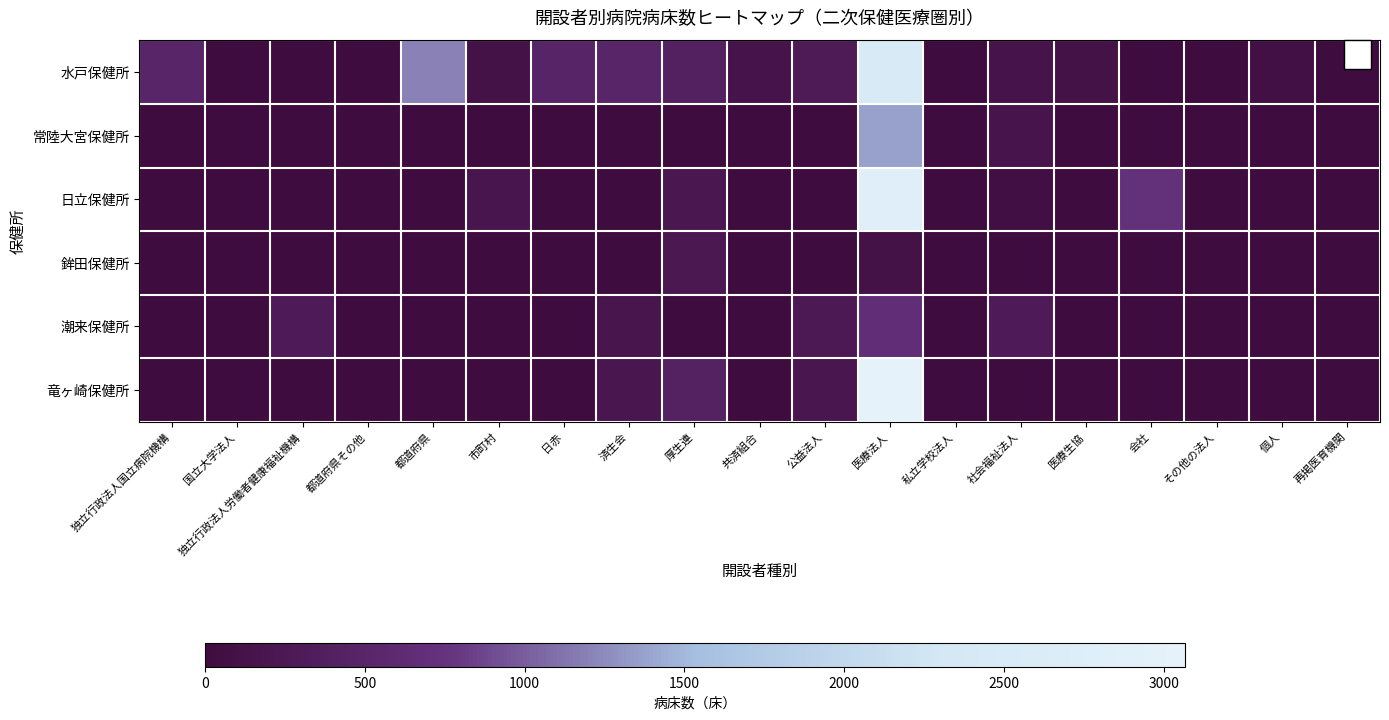

At which category is the sum across all series the highest?

医療法人